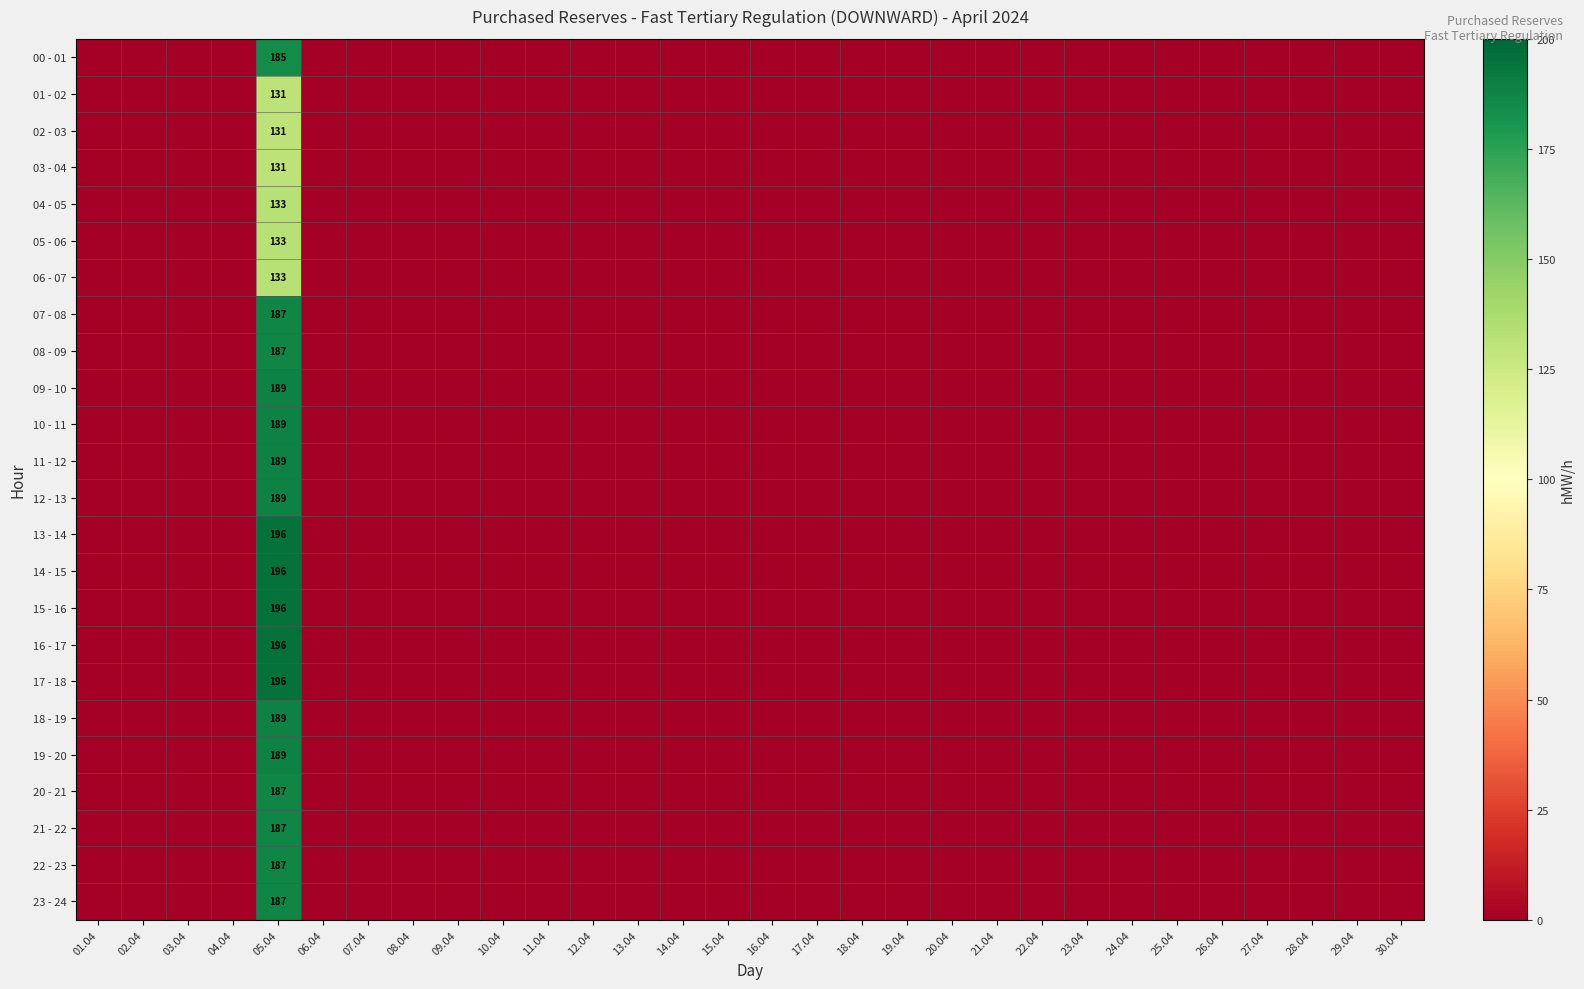

How many values in the 03 - 04 series exceed 0?

1